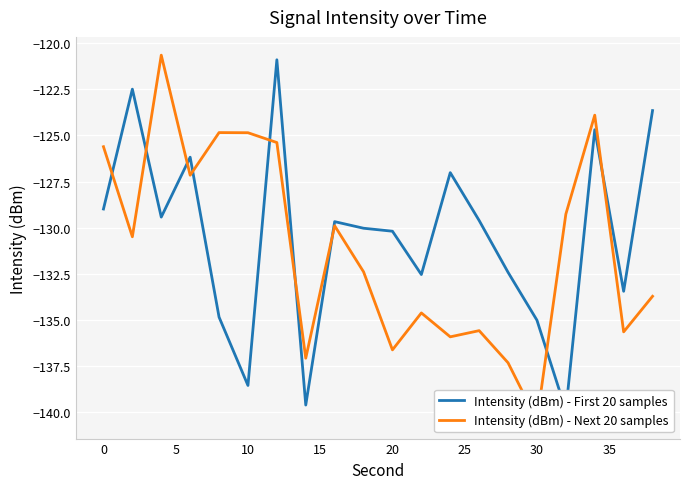

List the series in order of their peak value, lowest first.

Intensity (dBm) - First 20 samples, Intensity (dBm) - Next 20 samples